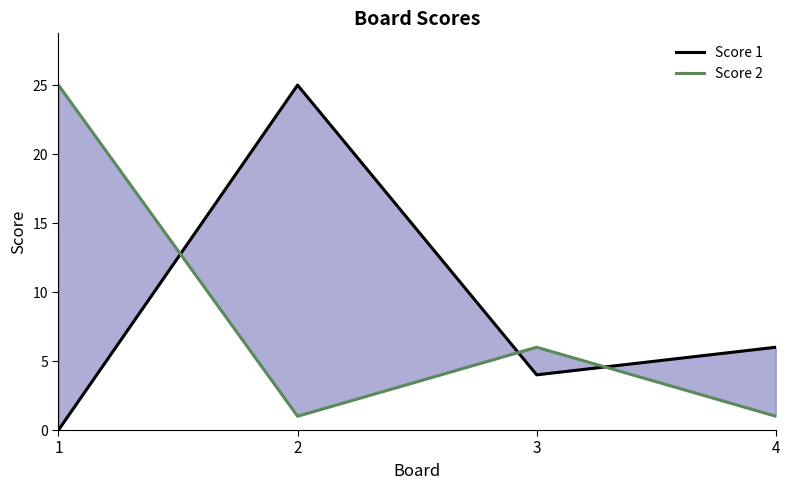

At 2, list the series in order from largest to smallest.

Score 1, Score 2